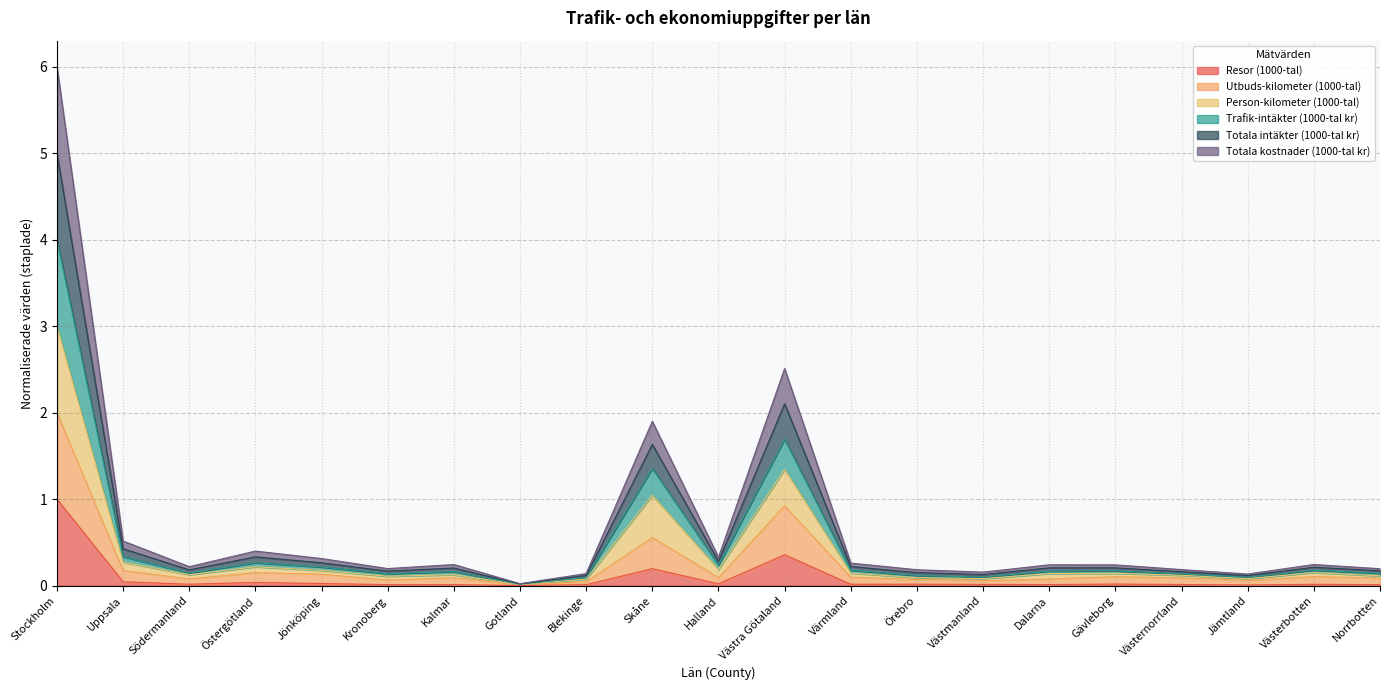

Is it true that Resor (1000-tal) equals 0.0 at Uppsala?

True